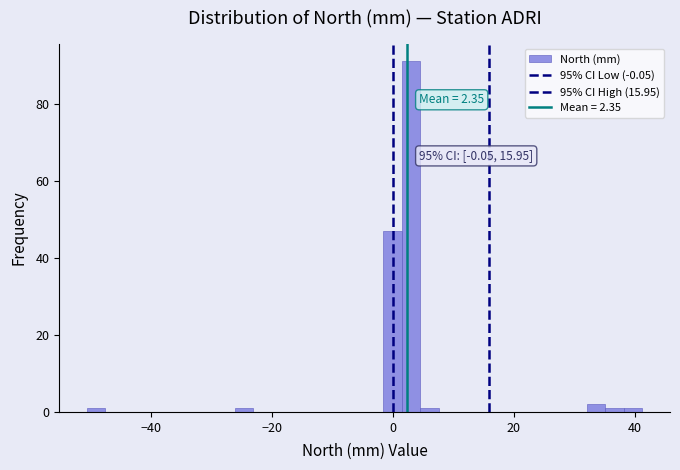

Around what value on the x-axis is the tallest bar? Give the approximate position of its centre, as read against the axis.

2